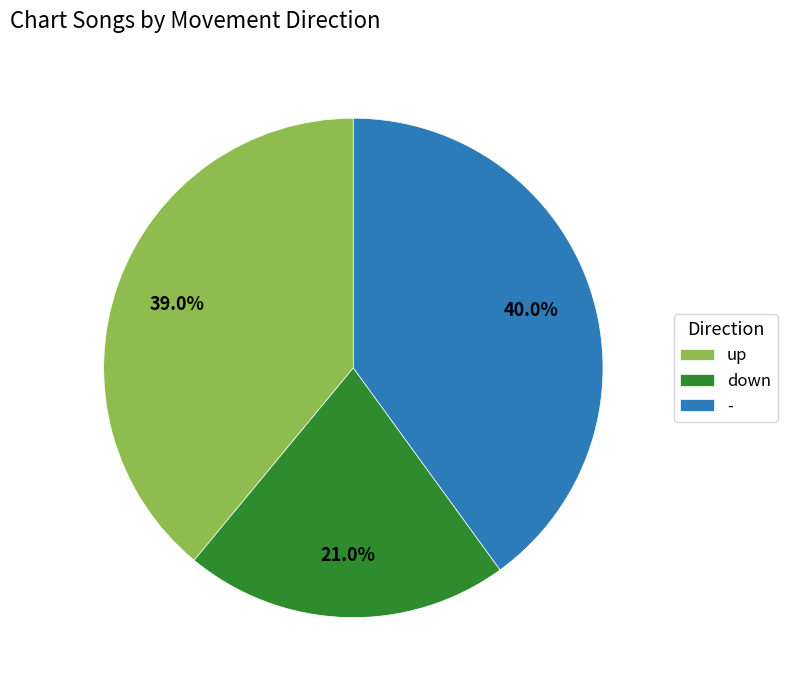

Does down represent more than half of the total?

No